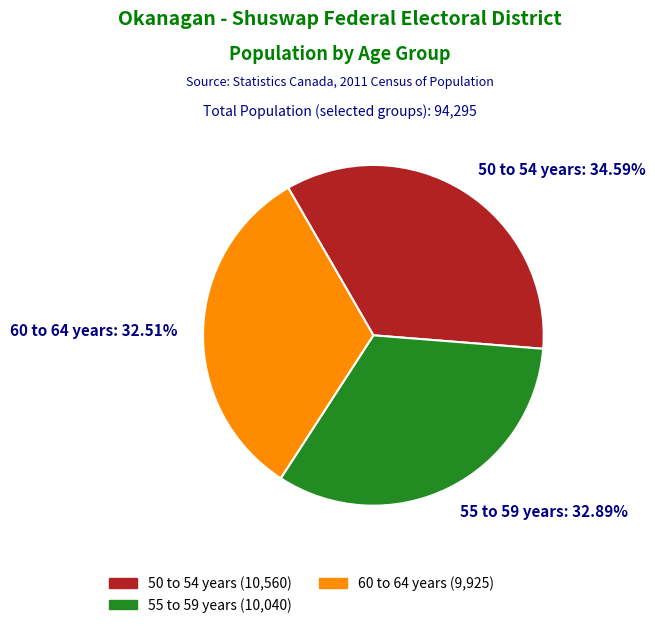

Is there a majority slice in this chart?

No